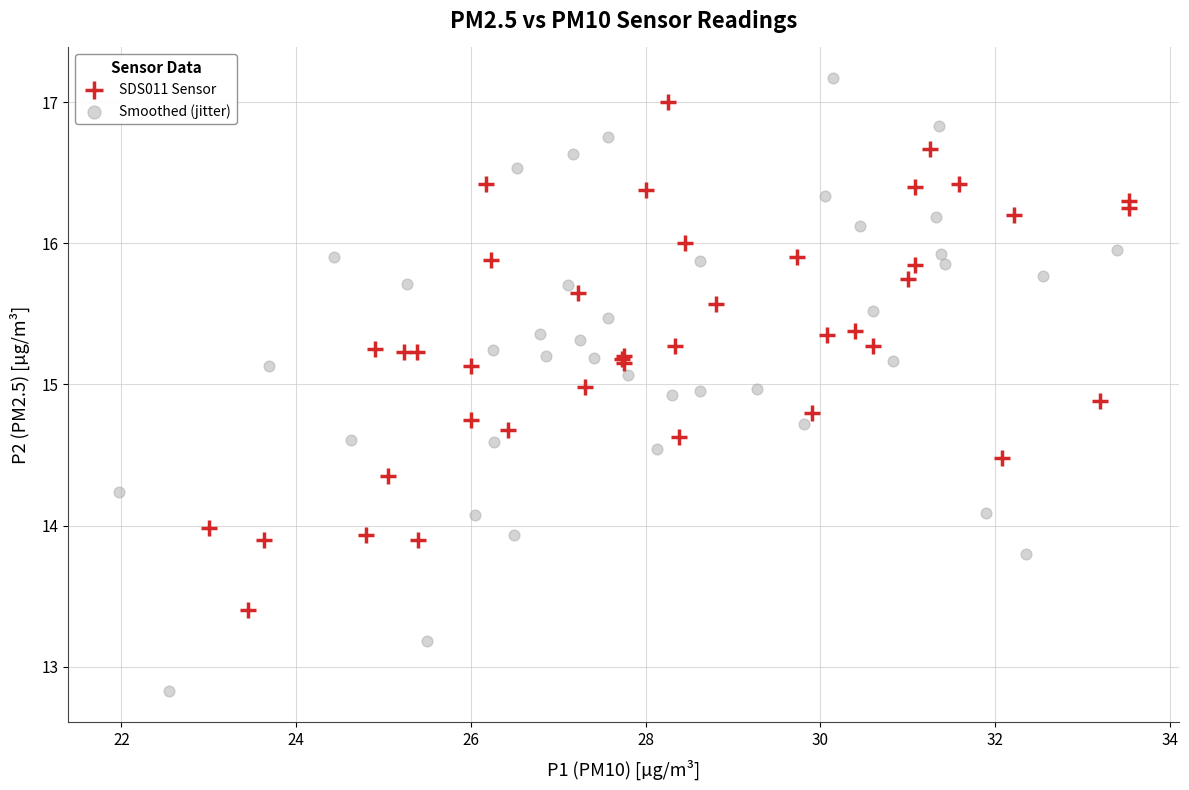

Which series has the widest spread of Y values?

Smoothed (jitter)